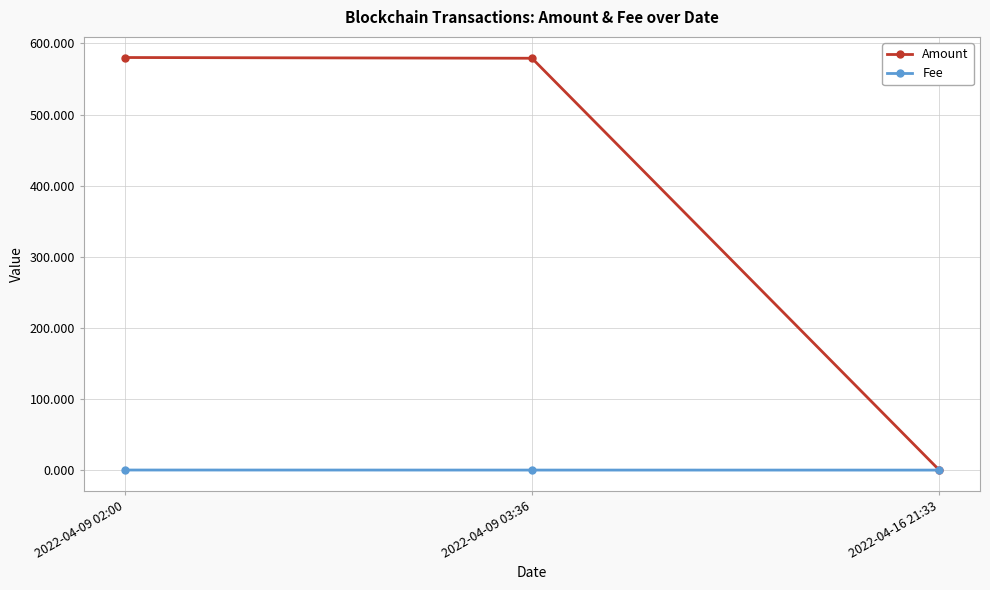

Rank the series by their average value, from lowest to highest.

Fee, Amount